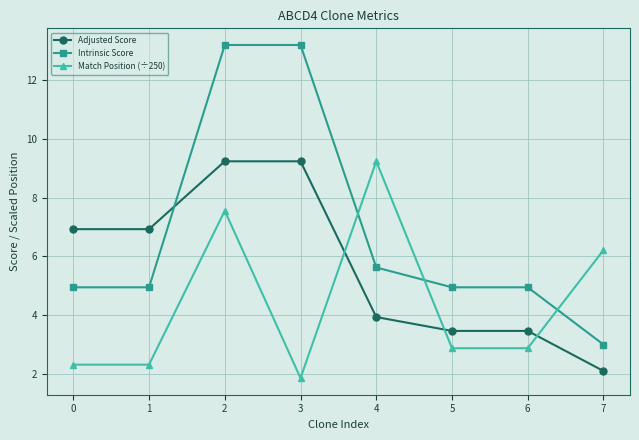

What is the minimum value shown in the chart?

1.9